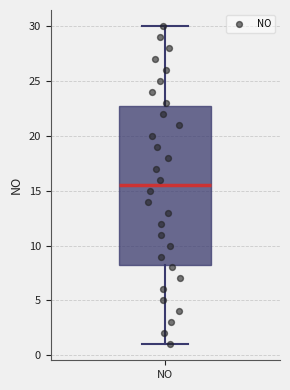

Where does the lower whisker of the box for NO end on the y-axis? The values are not printed on the chart, so give them approximately, as read against the axis.

1.0